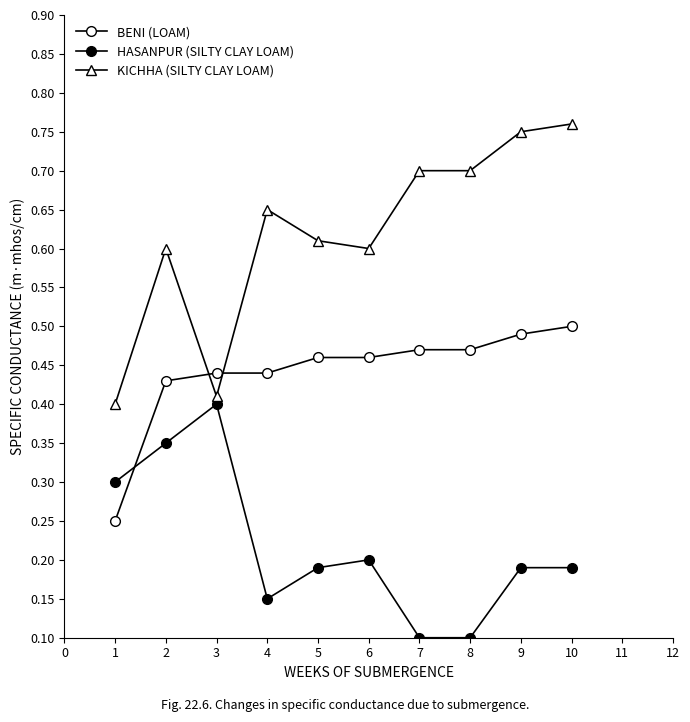

What is the maximum value for HASANPUR (SILTY CLAY LOAM)?

0.4